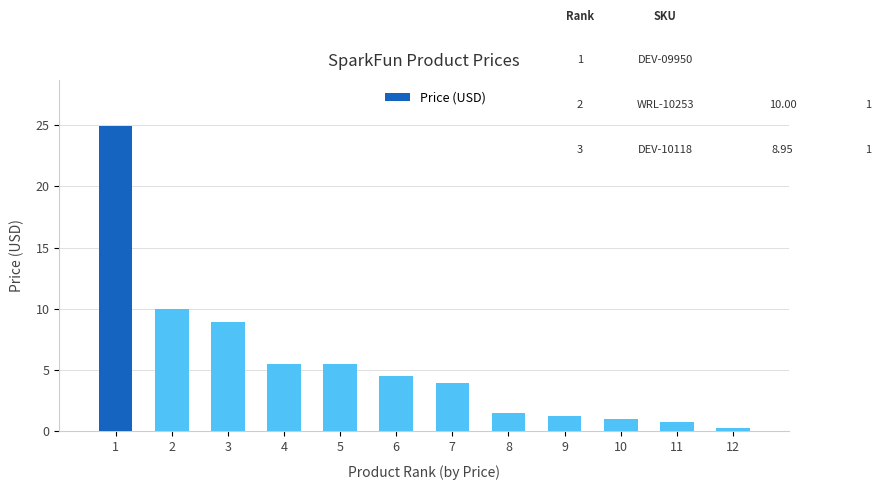

What is the value of the 4th bar from the left?

5.5